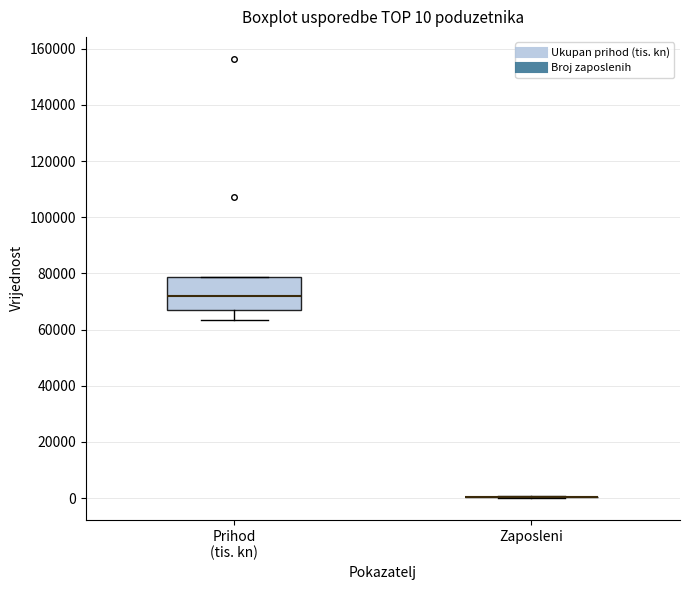

Comparing the boxes themselves (not the whiskers), which one is the tallest?

Prihod (tis. kn)